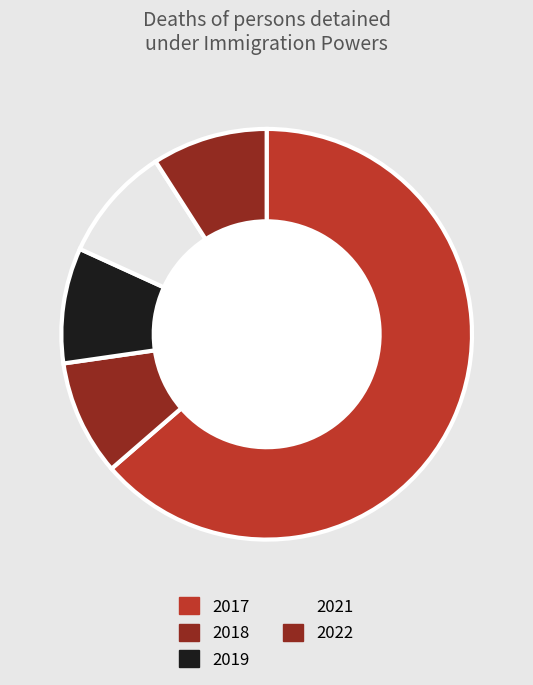

Which slice represents more than half of the pie?

2017